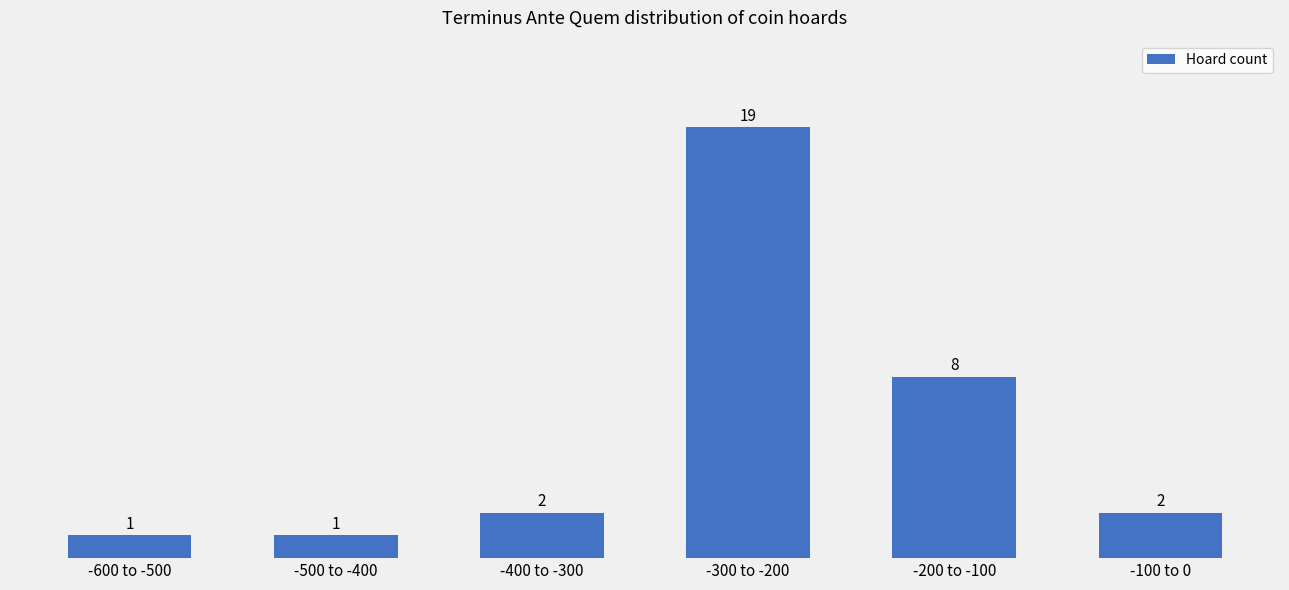

What is the value of the 1st bar from the left?

1